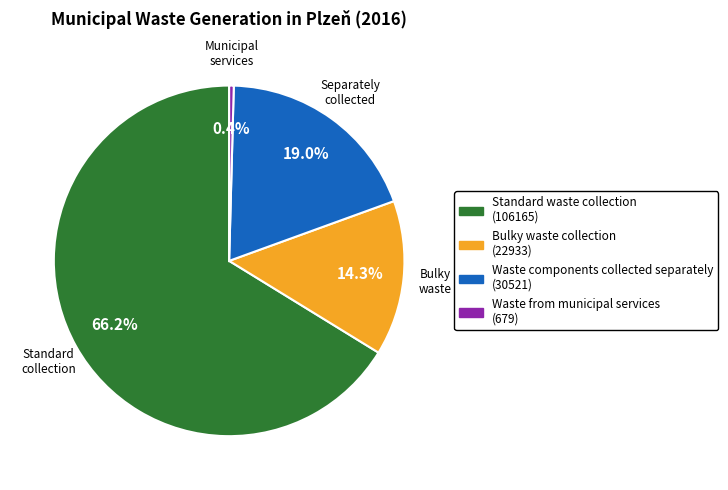

The Standard waste collection slice represents 66% of the pie. True or false?

True